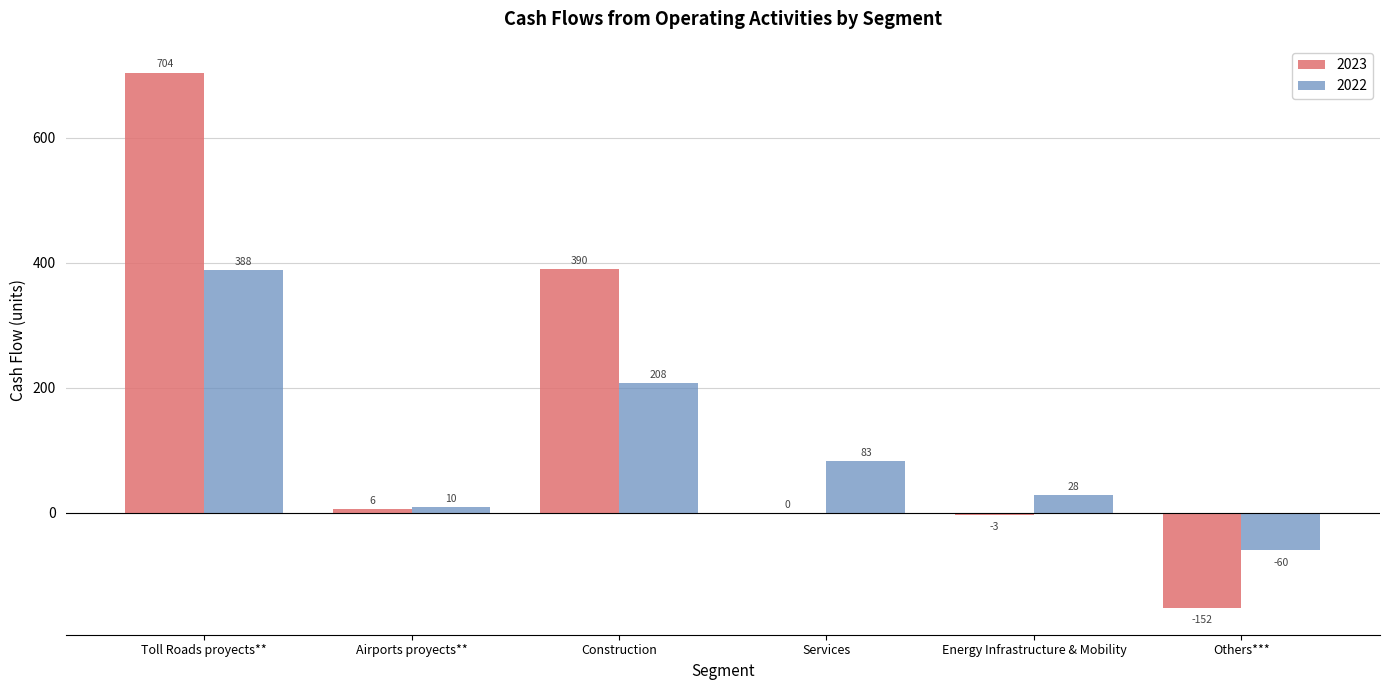

What is the spread (max minus min) of values at Construction?

182